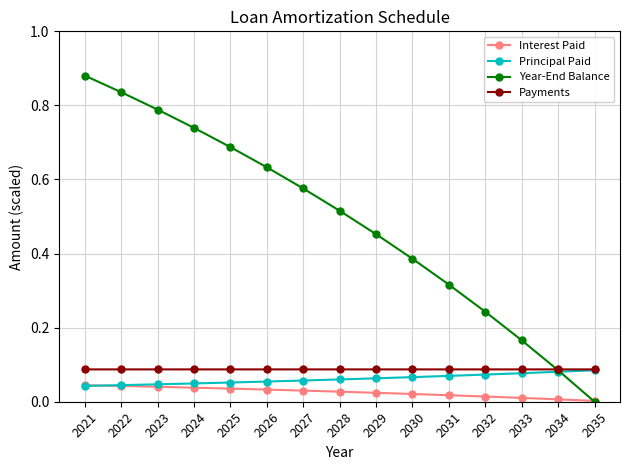

Which series has the widest spread of values?

Year-End Balance